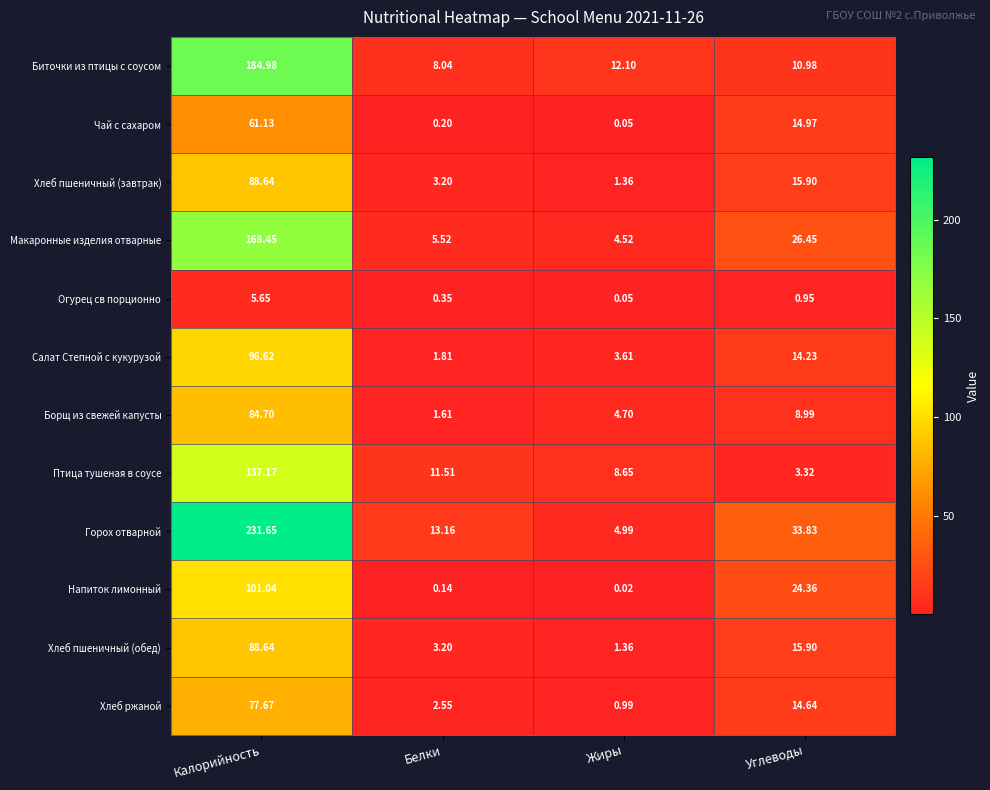

Which category has the highest value across all series?

Калорийность